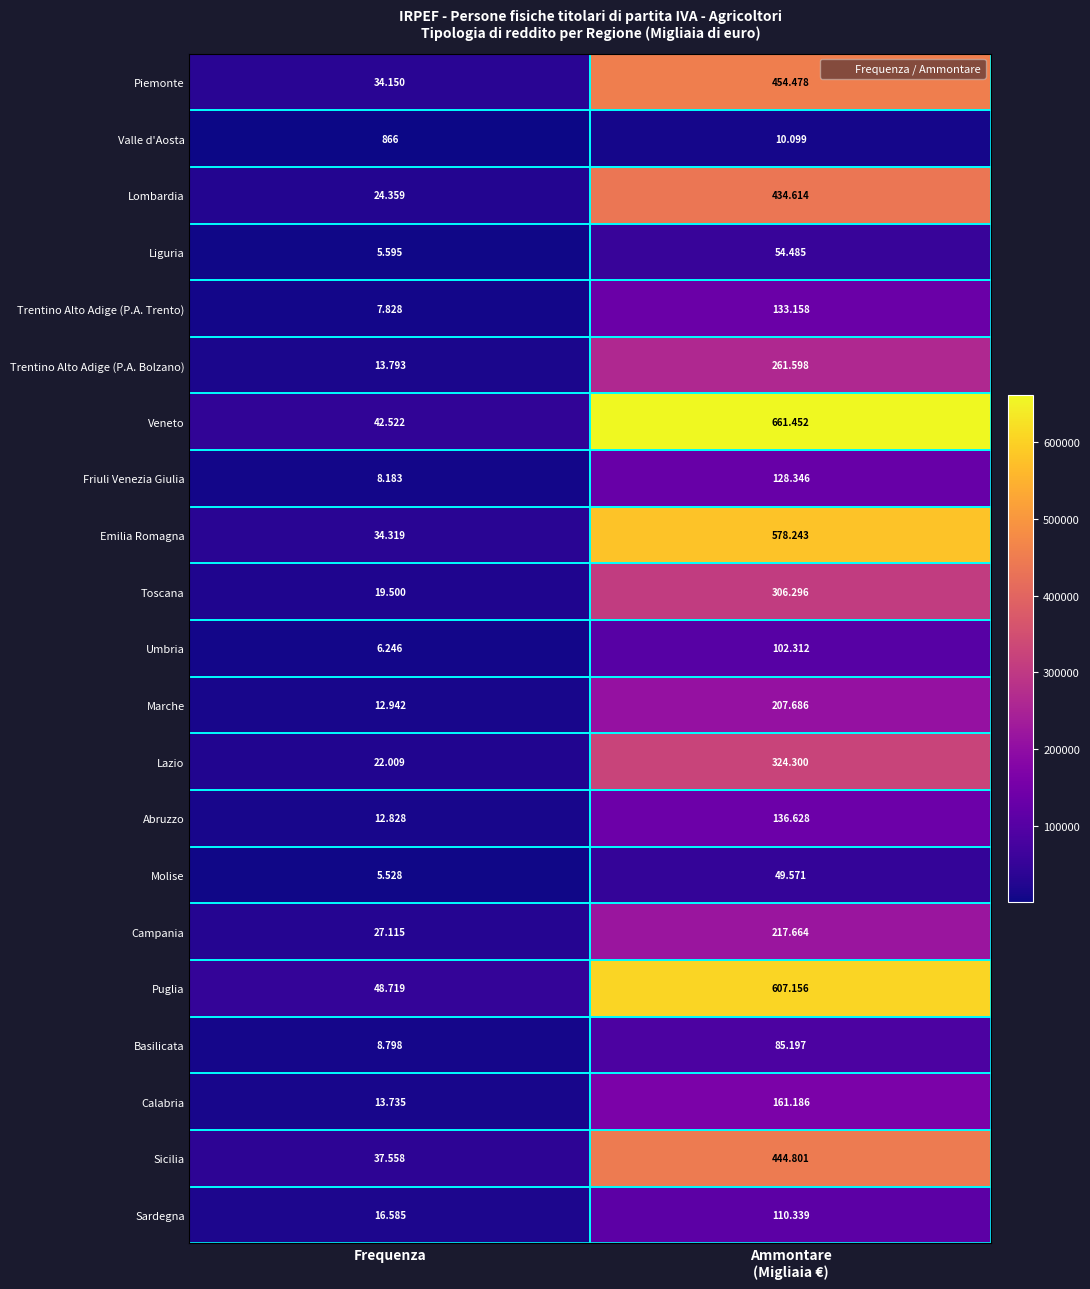

Rank the series by their maximum value, from lowest to highest.

Valle d'Aosta, Molise, Liguria, Basilicata, Umbria, Sardegna, Friuli Venezia Giulia, Trentino Alto Adige (P.A. Trento), Abruzzo, Calabria, Marche, Campania, Trentino Alto Adige (P.A. Bolzano), Toscana, Lazio, Lombardia, Sicilia, Piemonte, Emilia Romagna, Puglia, Veneto